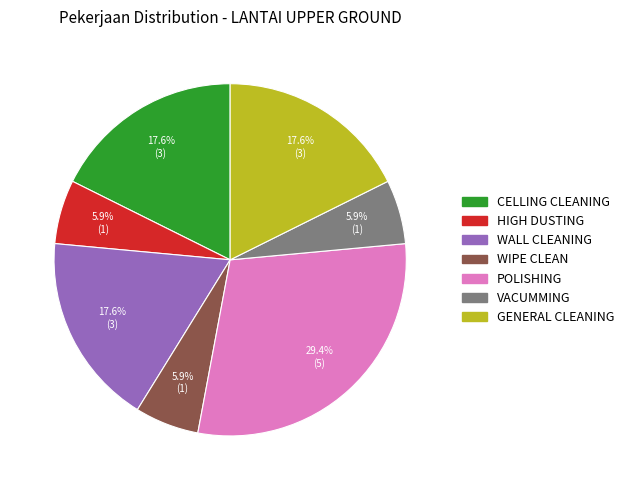

Does any single category account for the majority?

No